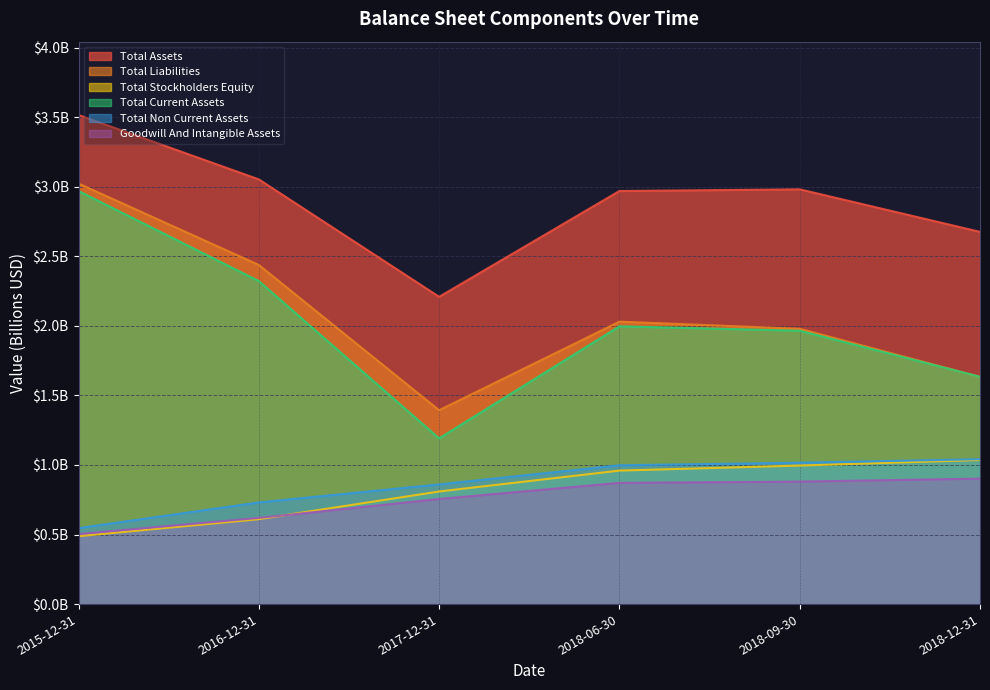

What is the label of the 2nd point from the right?

2018-09-30